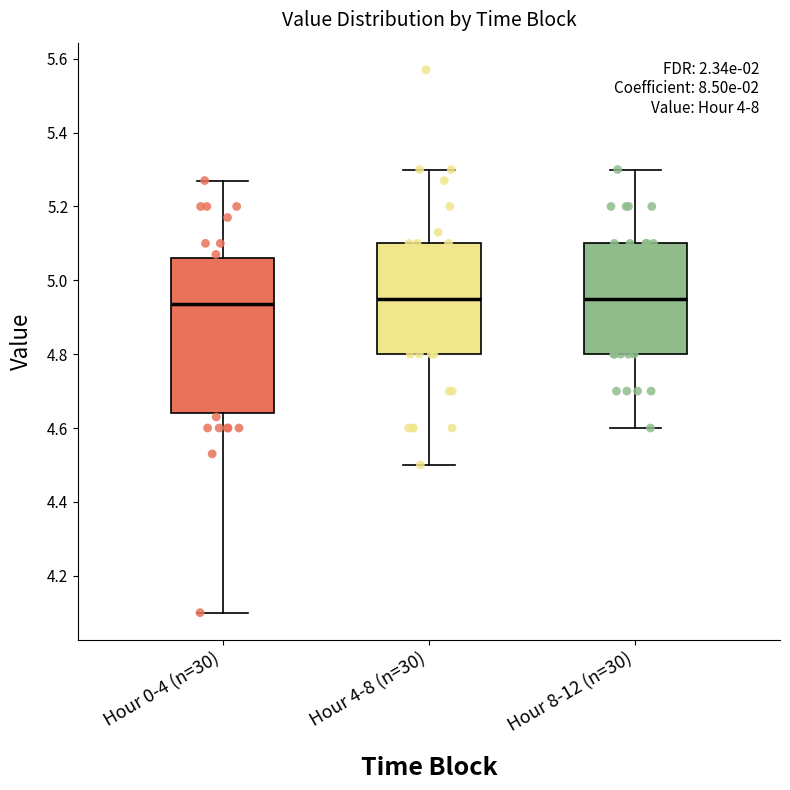

Reading left to right, transcribe this box plot: for each box, give where its median line is, the range the box spans, and where its two whiskers end, as read against the y-axis. The values are not printed on the chart, so give them approximately, as read against the axis.

Hour 0-4 (n=30): median 4.94, box 4.64 to 5.06, whiskers 4.10 to 5.28
Hour 4-8 (n=30): median 4.96, box 4.80 to 5.10, whiskers 4.50 to 5.30
Hour 8-12 (n=30): median 4.96, box 4.80 to 5.10, whiskers 4.60 to 5.30